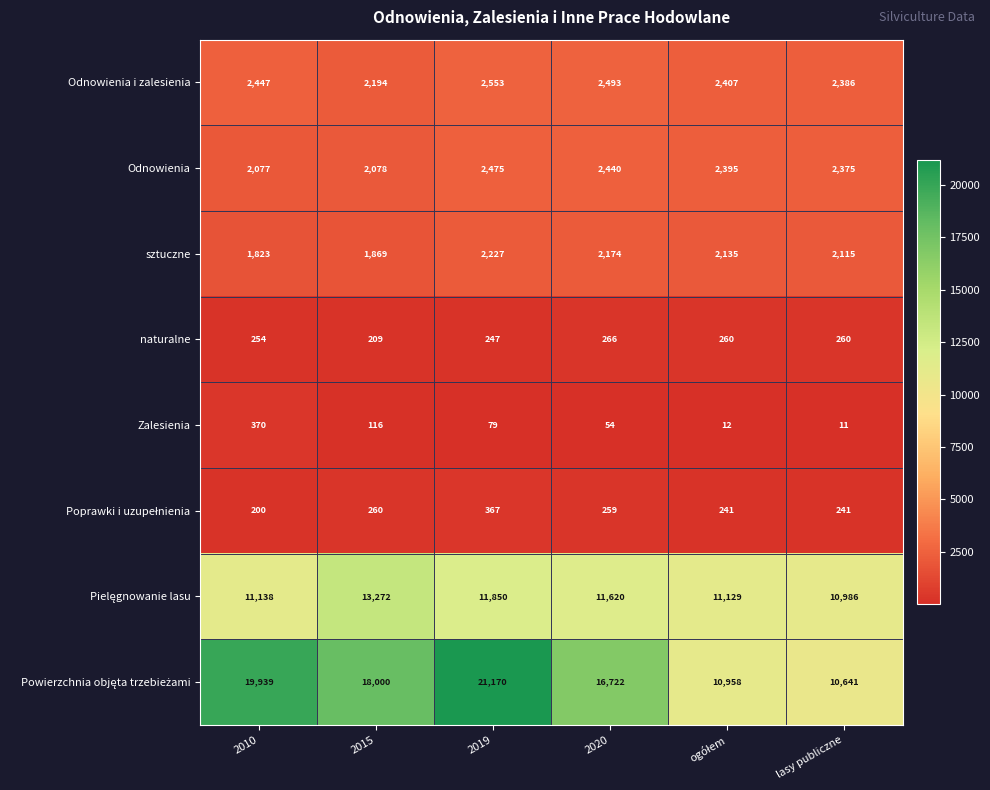

At which category is the sum across all series the highest?

2019